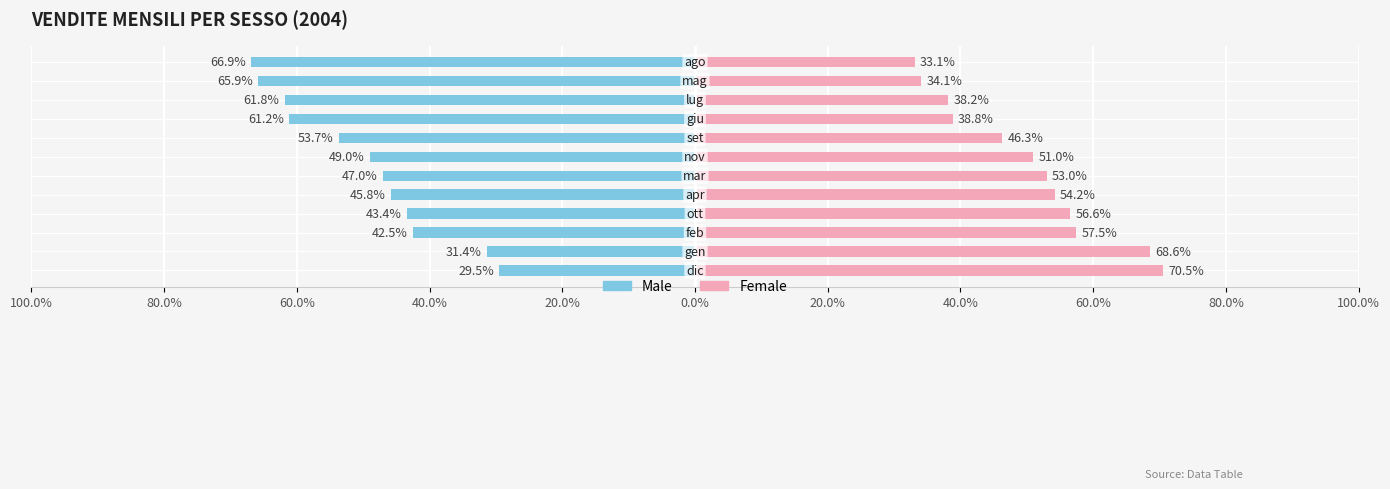

The Male series shows -61.2 at 60.0%. True or false?

True